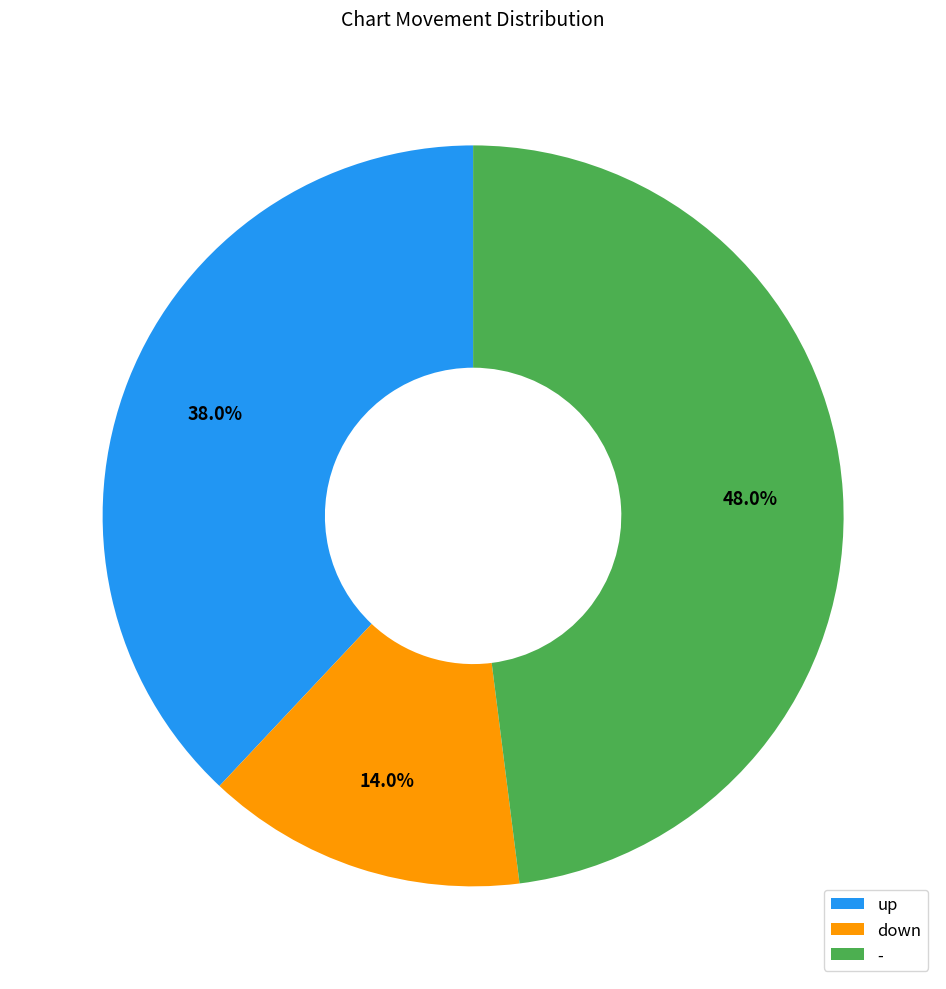

Rank the categories by value from highest to lowest.

-, up, down